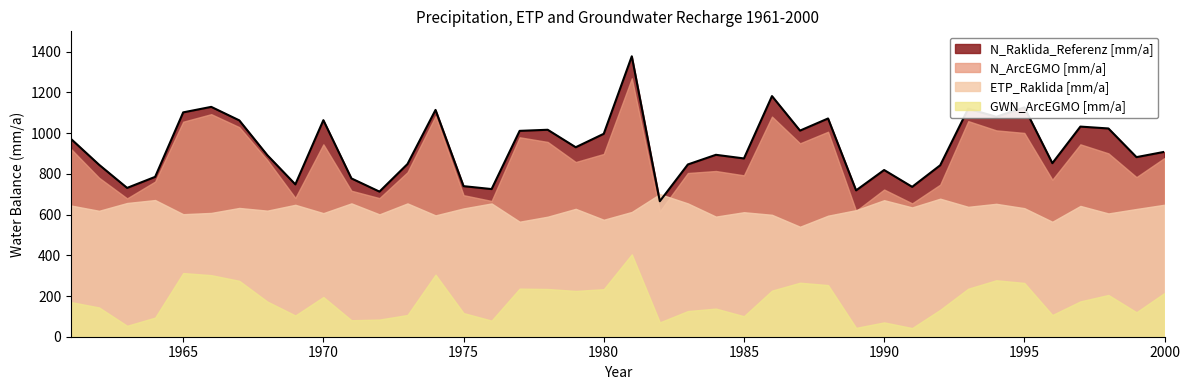

What is the difference between the highest and lowest values at 1986?

955.4